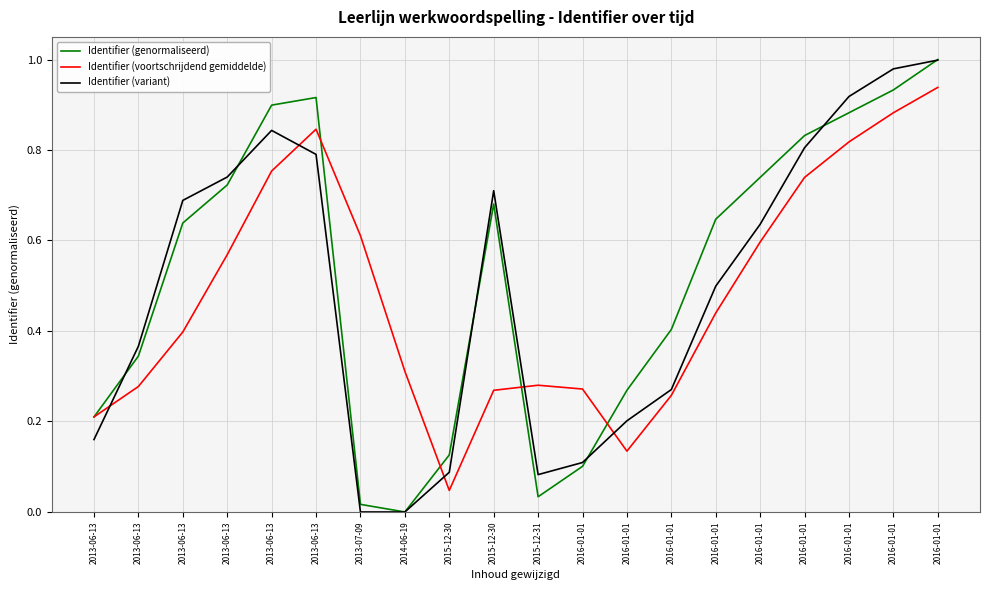

What are all the series names shown in the legend?

Identifier (genormaliseerd), Identifier (voortschrijdend gemiddelde), Identifier (variant)